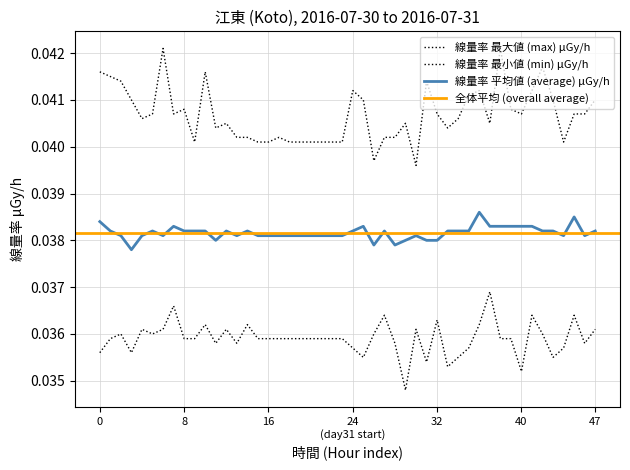

Is the value of min at 2016-07-31 greater than the value of max at 2016-07-31?

No